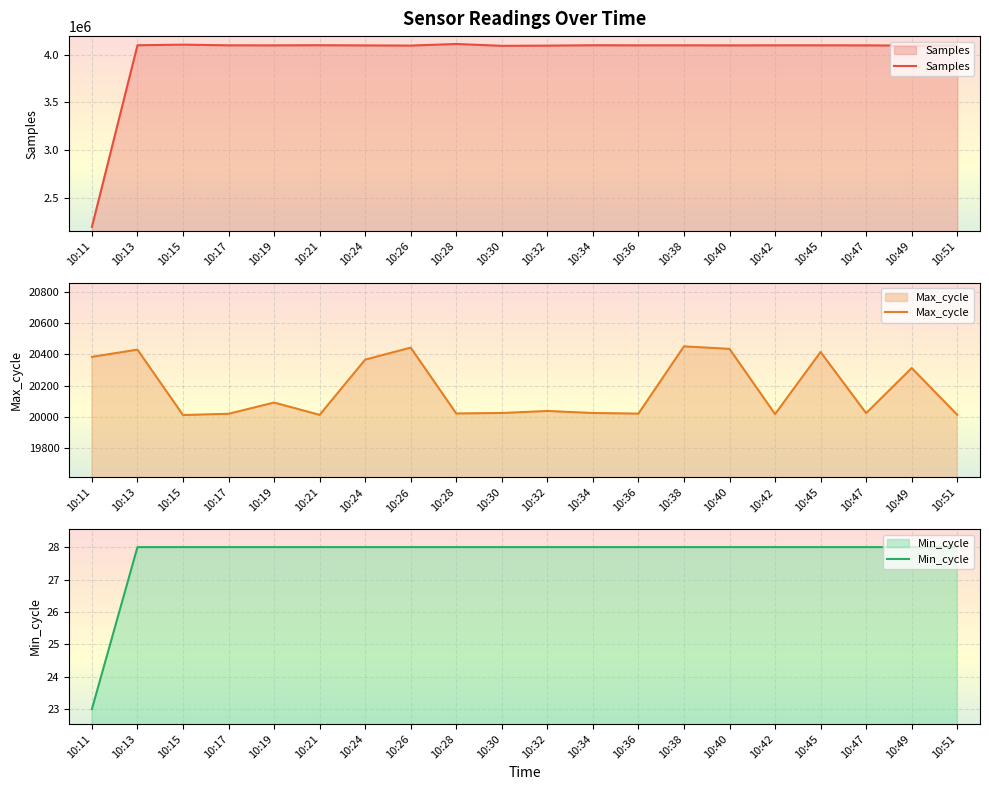

What is the difference between the maximum and minimum values in the Min_cycle series?

5